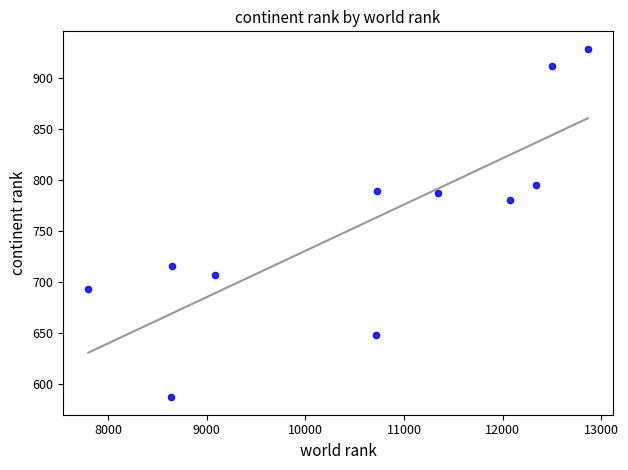

What Y value in the scatter plot is closest to 758?

781